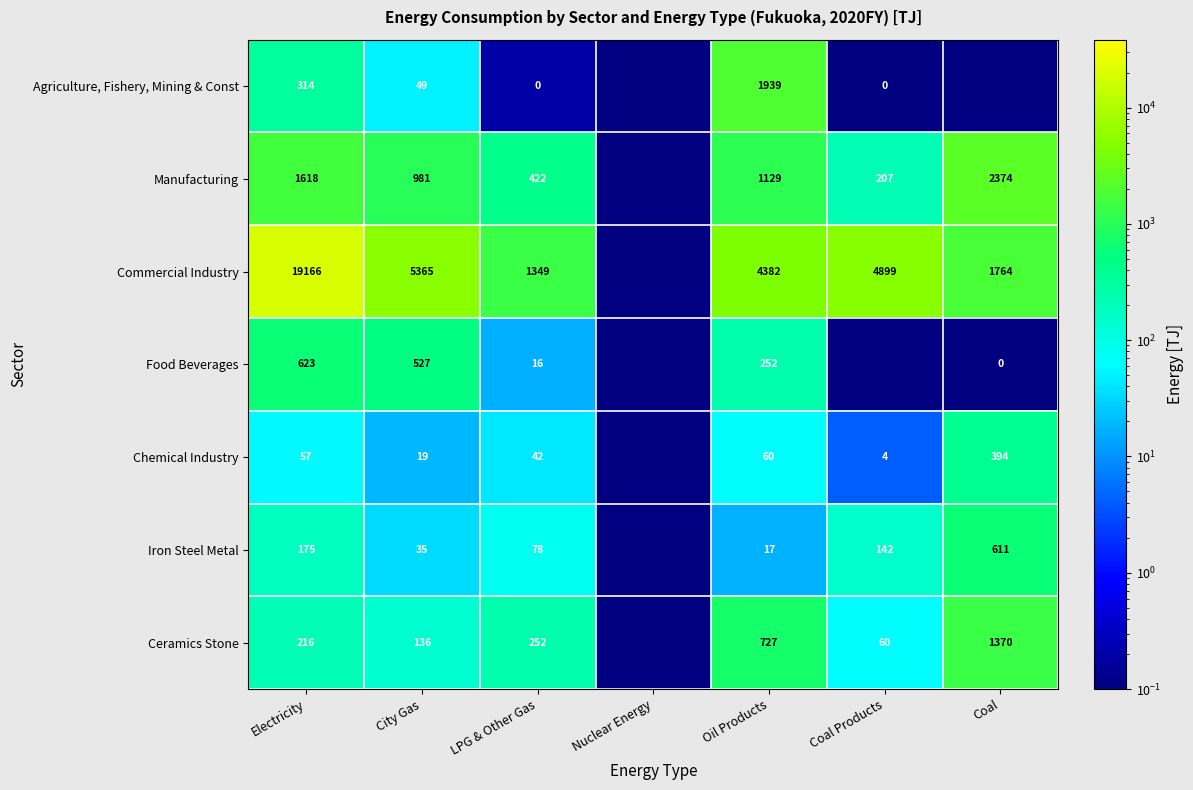

At LPG & Other Gas, list the series in order from largest to smallest.

Commercial Industry, Manufacturing, Ceramics Stone, Iron Steel Metal, Chemical Industry, Food Beverages, Agriculture, Fishery, Mining & Const